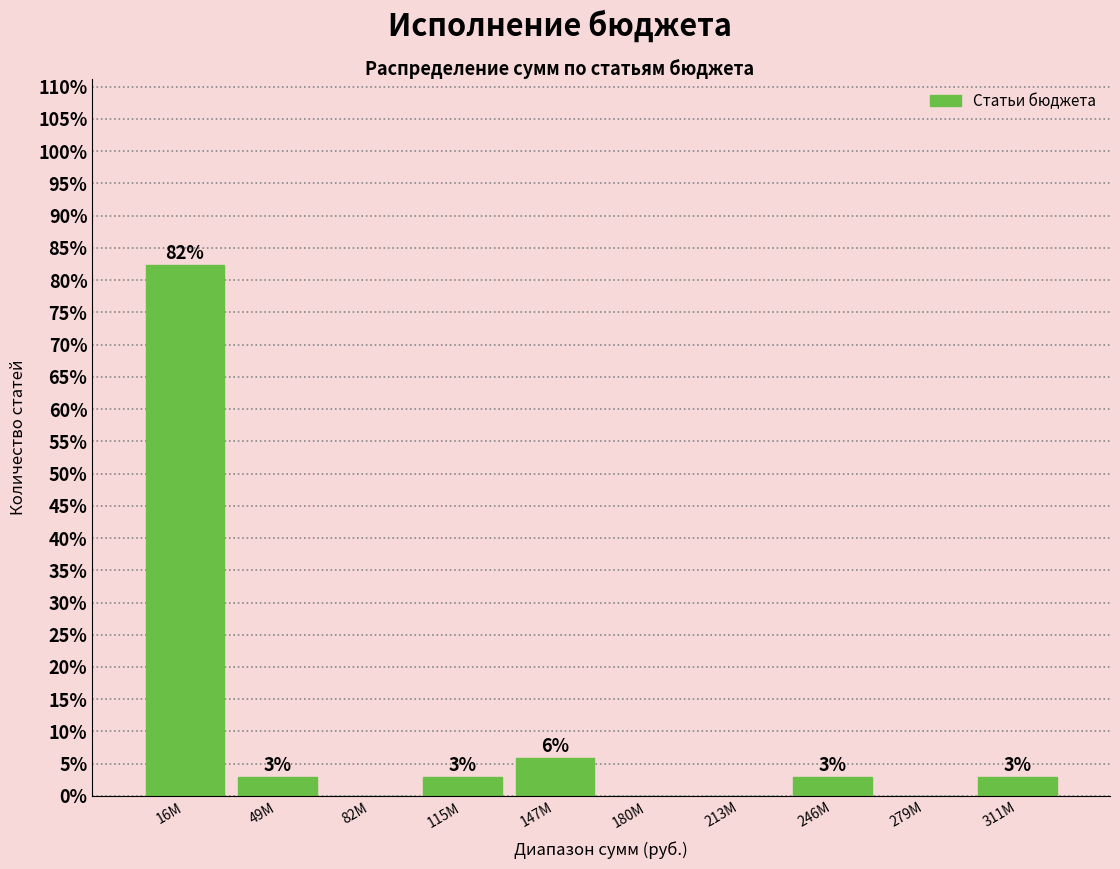

Are the bars horizontal?

No